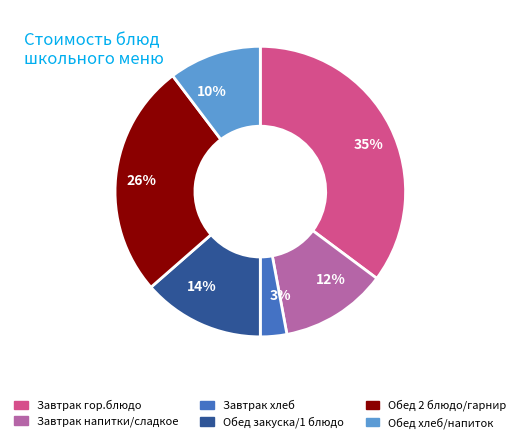

Combined, do 35% and 12% account for over 50%?

No